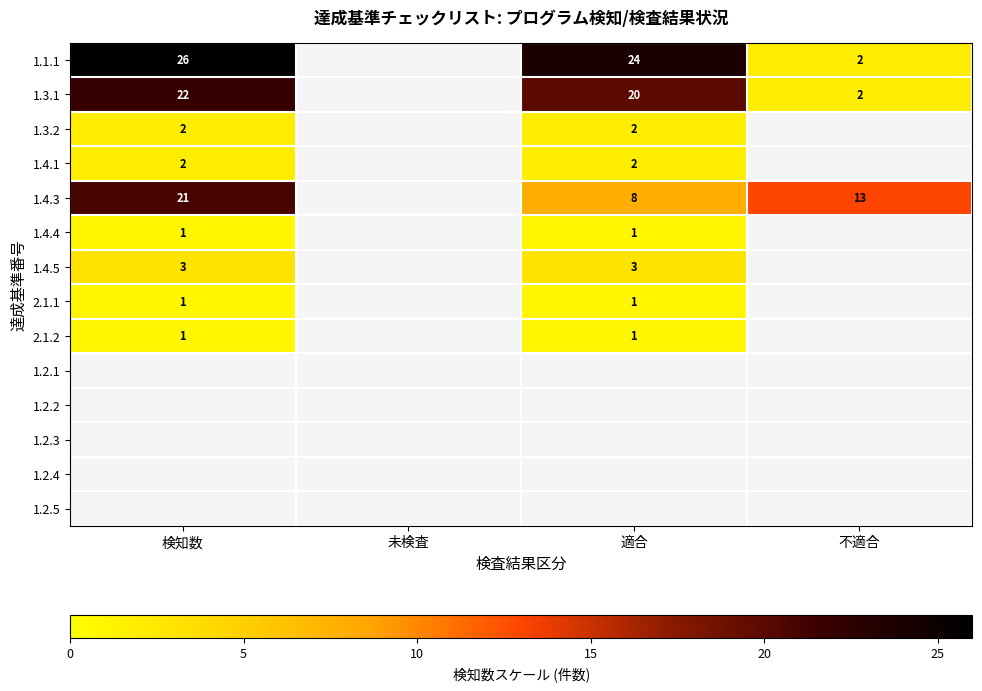

What is the difference between the 1.4.3 values at 適合 and 検知数?

13